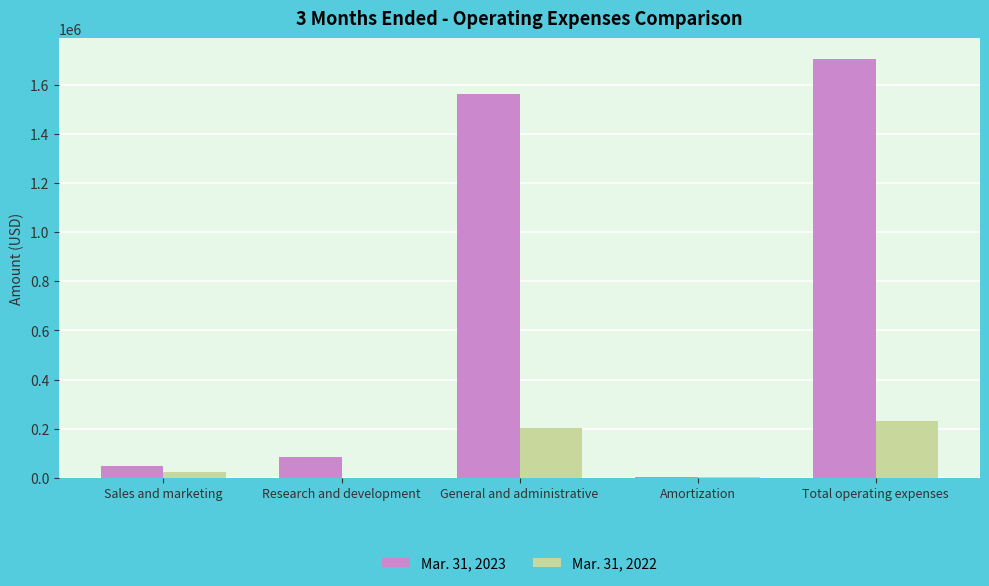

Count the number of categories in the chart.

5